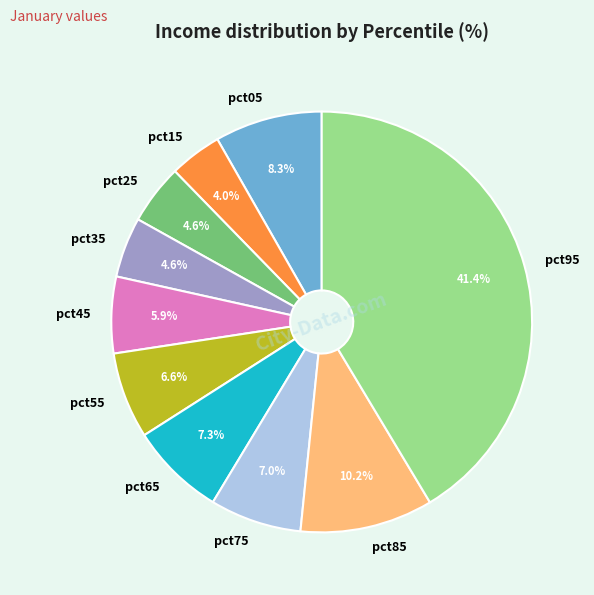

Which slice is the smallest?

pct15